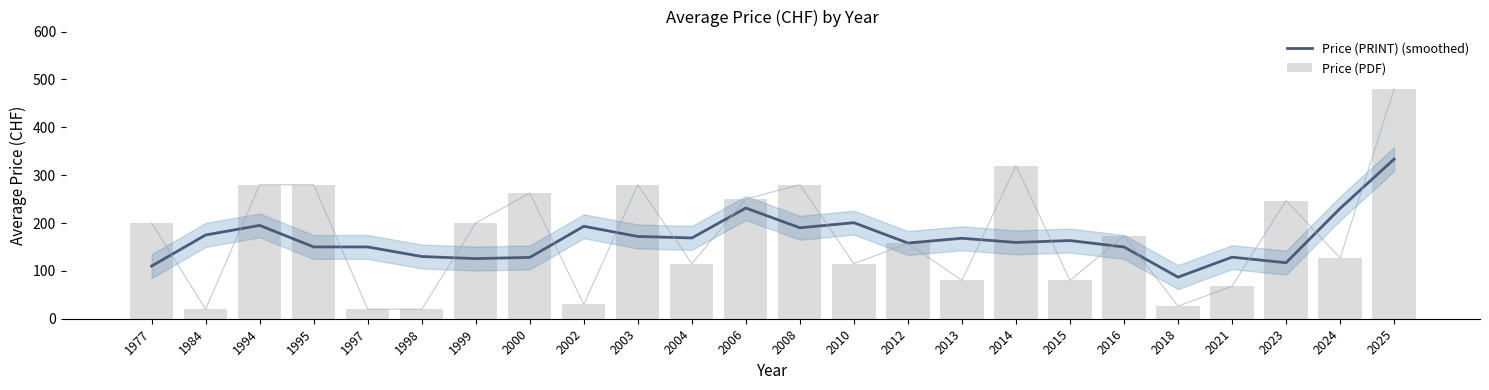

Reading right to left, extract all data points from this chart.

Price (PRINT) (smoothed): 333.4	230.4	117.0	128.6	86.9	149.9	163.3	159.4	168.1	158.1	200.6	190.0	231.2	168.8	171.9	193.1	128.1	125.6	130.0	150.0	150.0	195.0	175.0	110.0
Price (PDF): 480.0	126.7	247.0	68.0	26.2	173.3	80.0	320.0	80.0	157.5	115.0	280.0	250.0	115.0	280.0	30.0	262.5	200.0	20.0	20.0	280.0	280.0	20.0	200.0